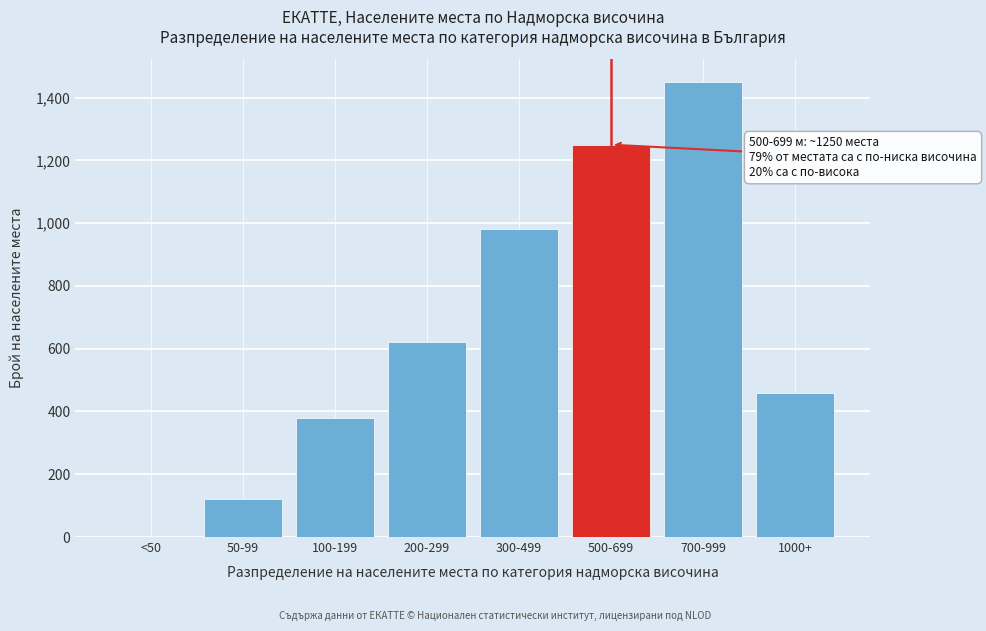

Reading right to left, extract all data points from this chart.

1000+=459	700-999=1450	500-699=1250	300-499=980	200-299=620	100-199=380	50-99=120	<50=0